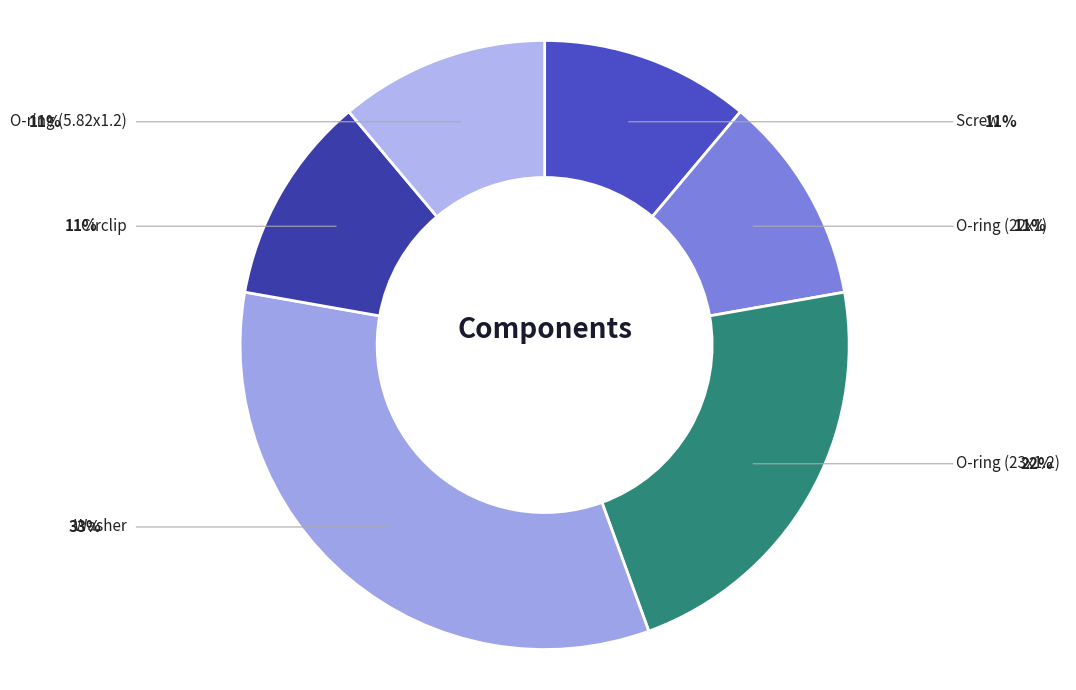

To the nearest percent, what is the difference between the largest and smallest slice percentages?

22%